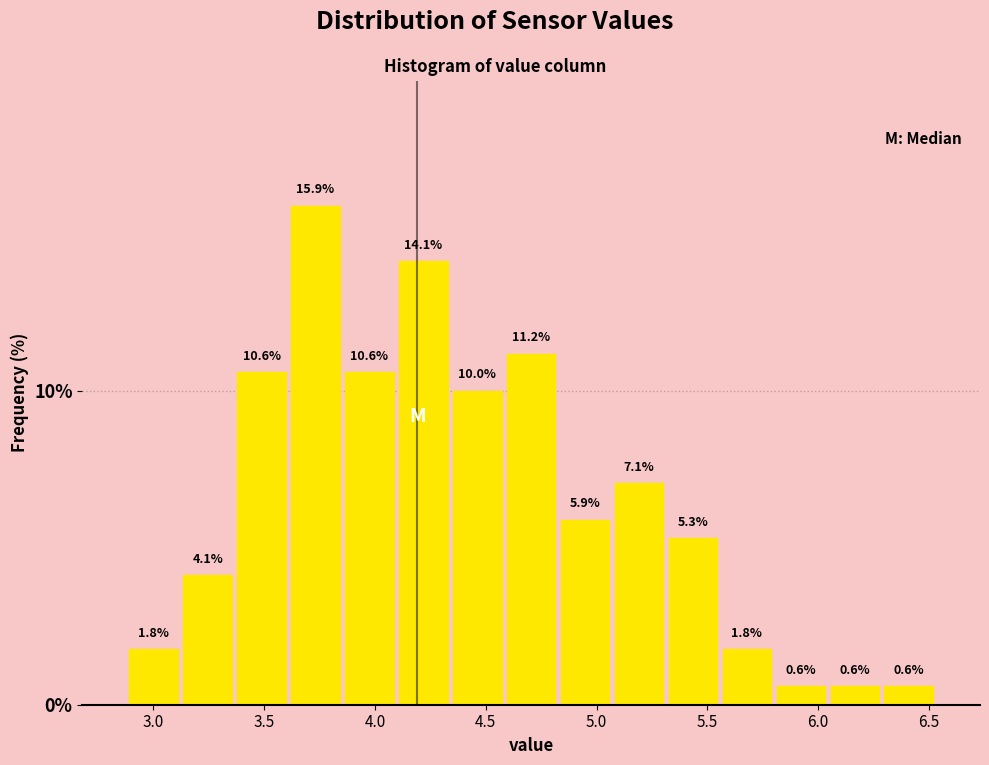

Reading left to right, transcribe this chart: for each bar, give the range it covers on the x-axis and its height. The bar edges are not printed on the chart, so give them approximately, as read against the axis.

2.90 to 3.10: 1.8
3.10 to 3.35: 4.1
3.35 to 3.60: 10.6
3.60 to 3.85: 15.9
3.85 to 4.10: 10.6
4.10 to 4.35: 14.1
4.35 to 4.60: 10.0
4.60 to 4.85: 11.2
4.85 to 5.05: 5.9
5.05 to 5.30: 7.1
5.30 to 5.55: 5.3
5.55 to 5.80: 1.8
5.80 to 6.05: 0.6
6.05 to 6.30: 0.6
6.30 to 6.55: 0.6